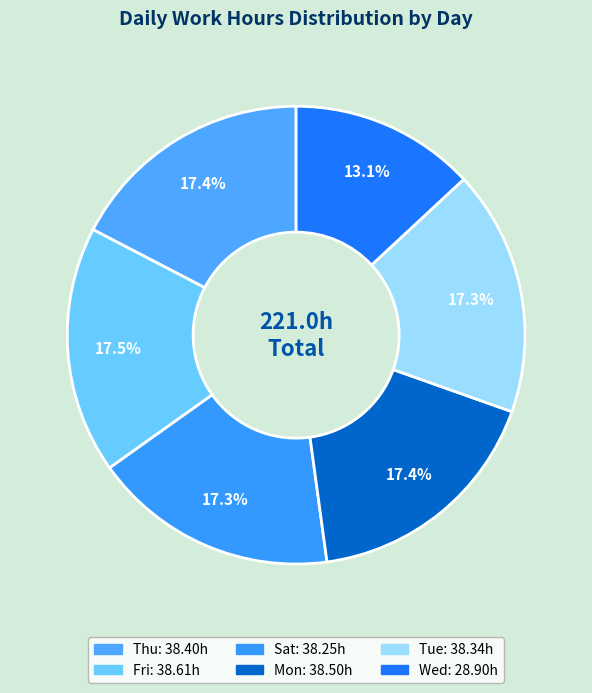

Which category has the smallest portion of the pie?

Wed: 28.90h